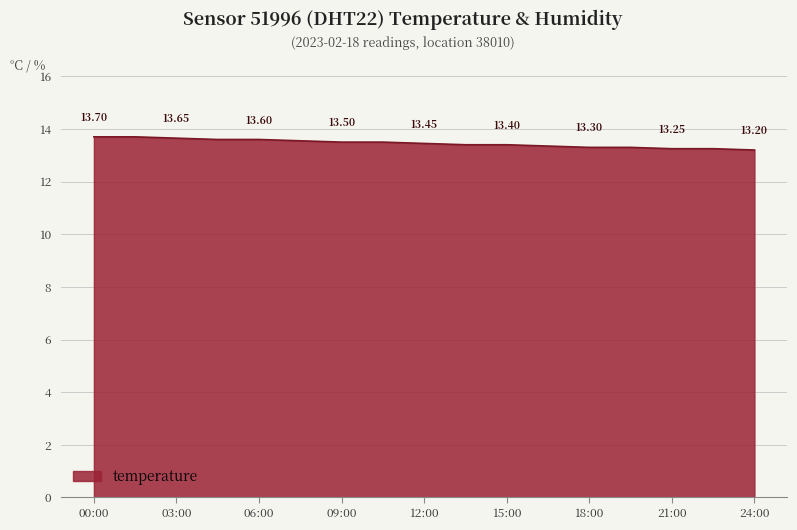

What is the average value?

13.5